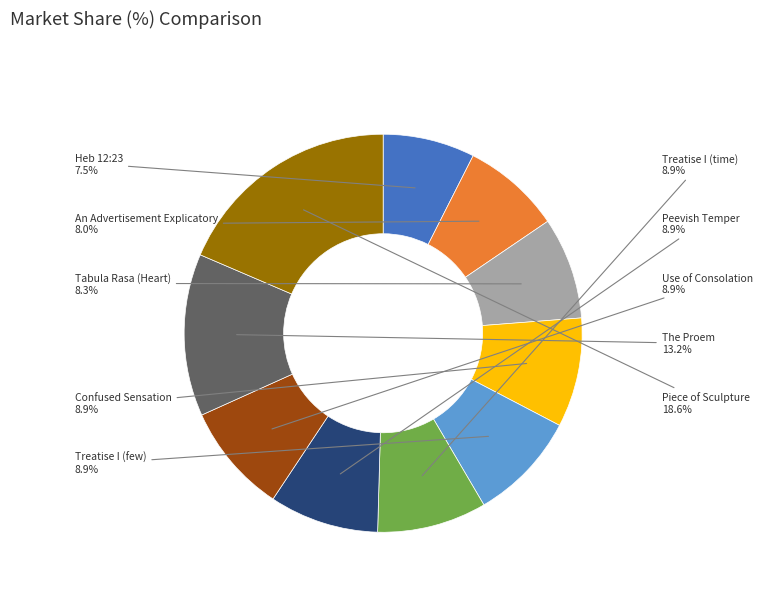

To the nearest percent, what percentage of the pie is An Advertisement Explicatory?

8%